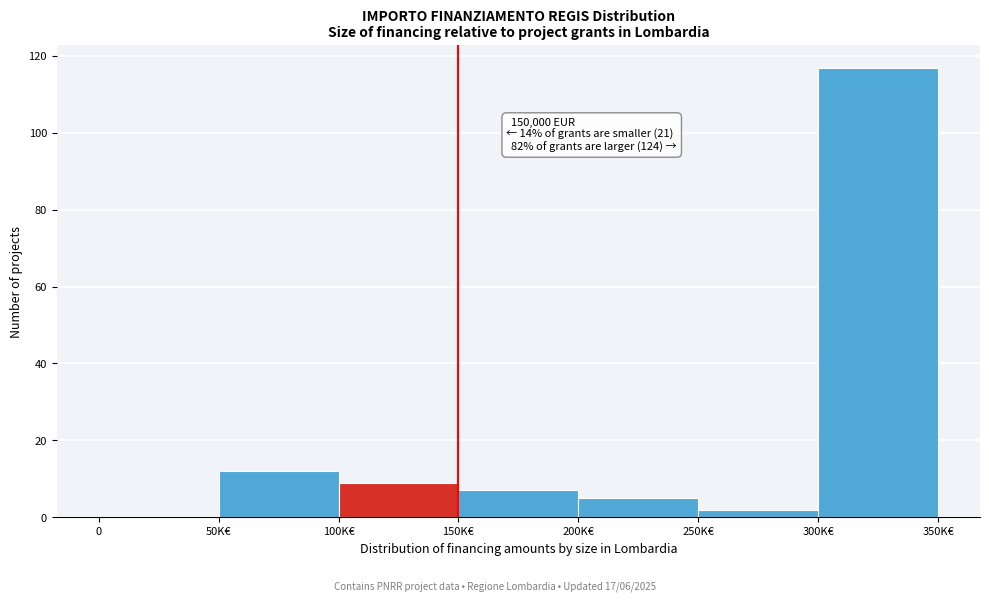

Reading left to right, extract all data points from this chart.

0=0	50K€=12	100K€=9	150K€=7	200K€=5	250K€=2	300K€=117